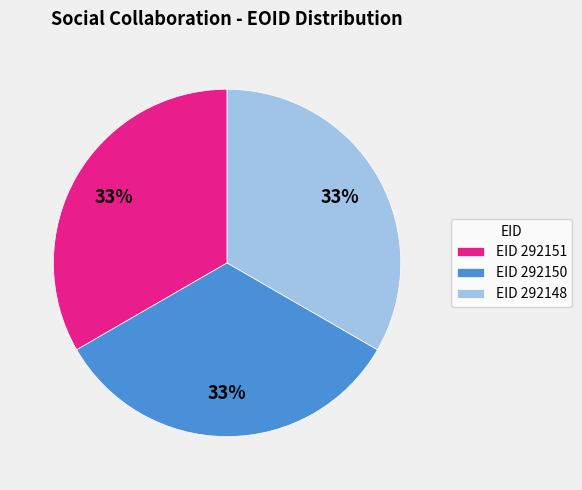

To the nearest percent, what percentage of the pie is EID 292148?

33%